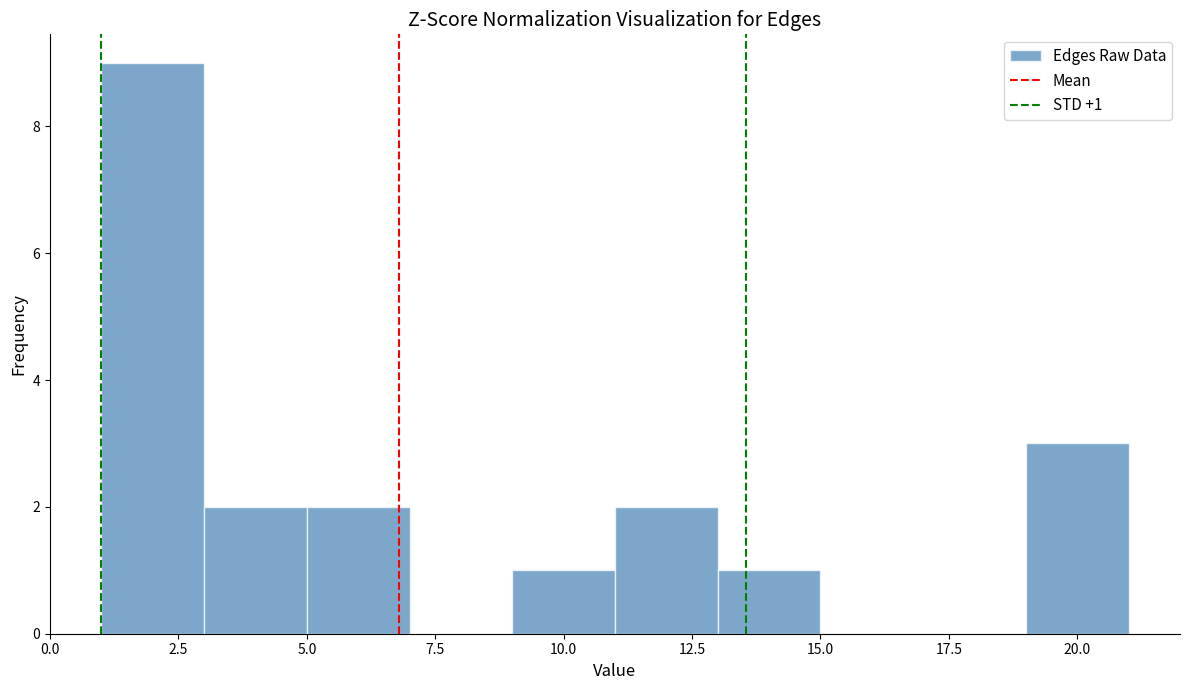

Which range on the x-axis has the tallest bar?

1 to 3